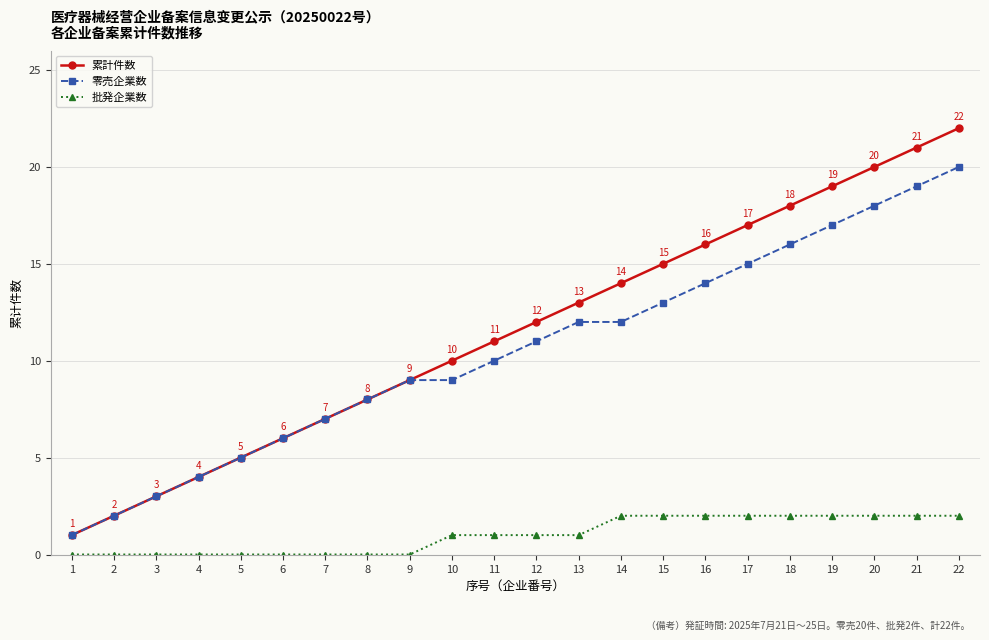

At 10, list the series in order from largest to smallest.

累計件数, 零売企業数, 批発企業数